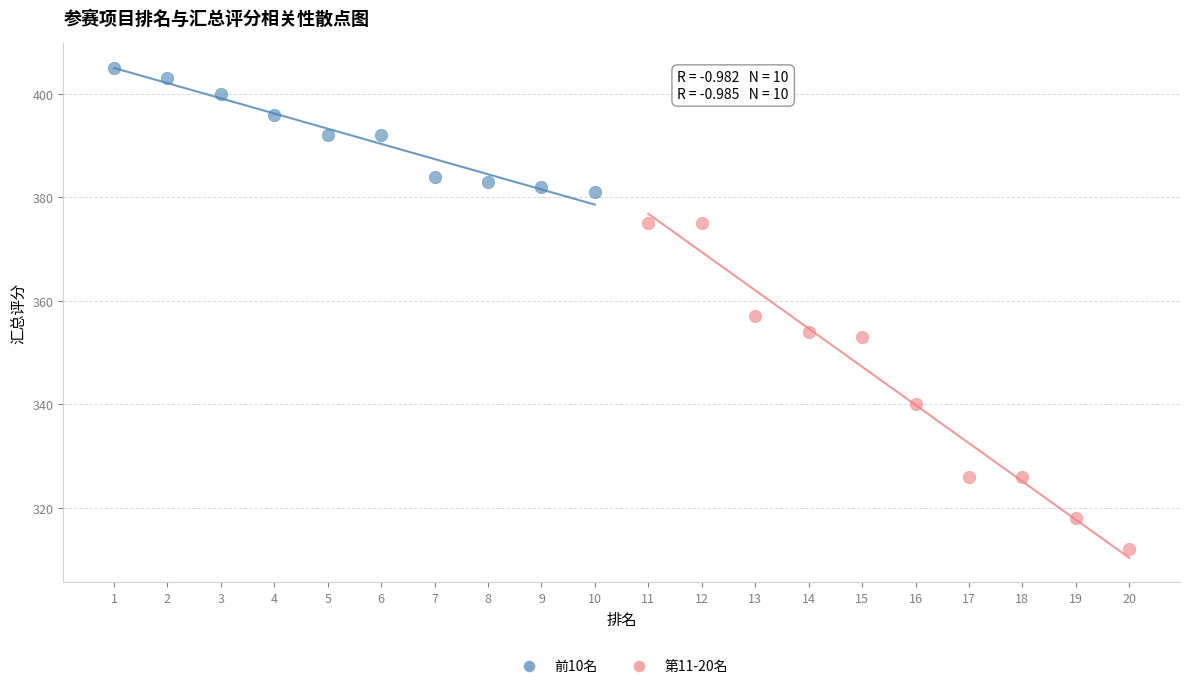

Which series reaches the minimum Y coordinate?

第11-20名